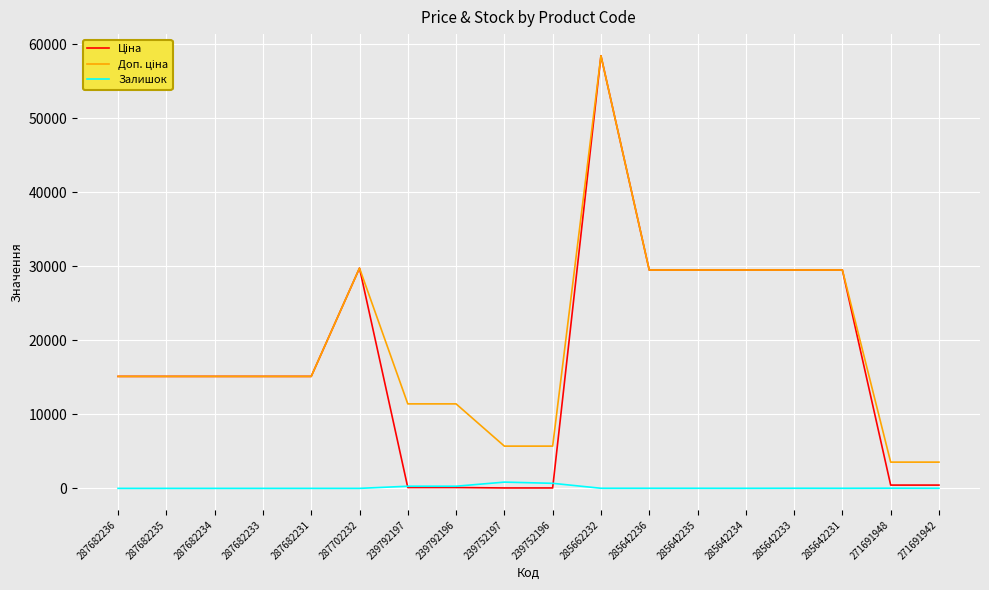

What is the difference between the highest and lowest values at 287682236?

15120.0